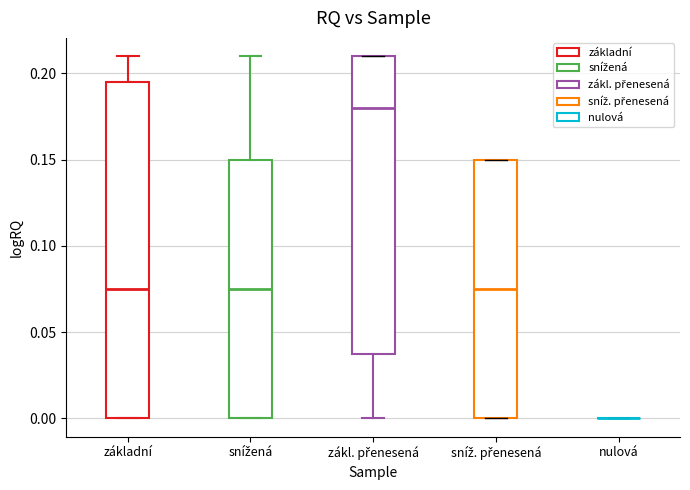

Comparing the boxes themselves (not the whiskers), which one is the tallest?

základní